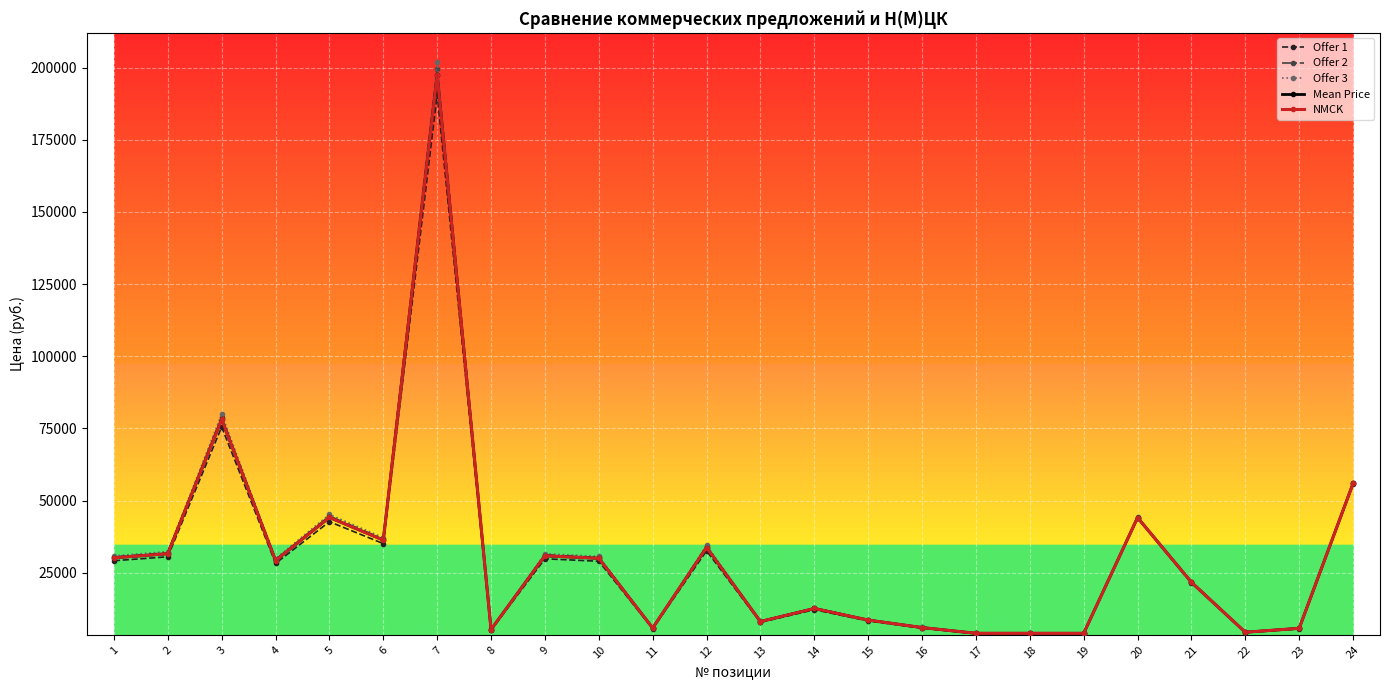

What is the value of the Mean Price point at the 2nd from the left?

31560.7